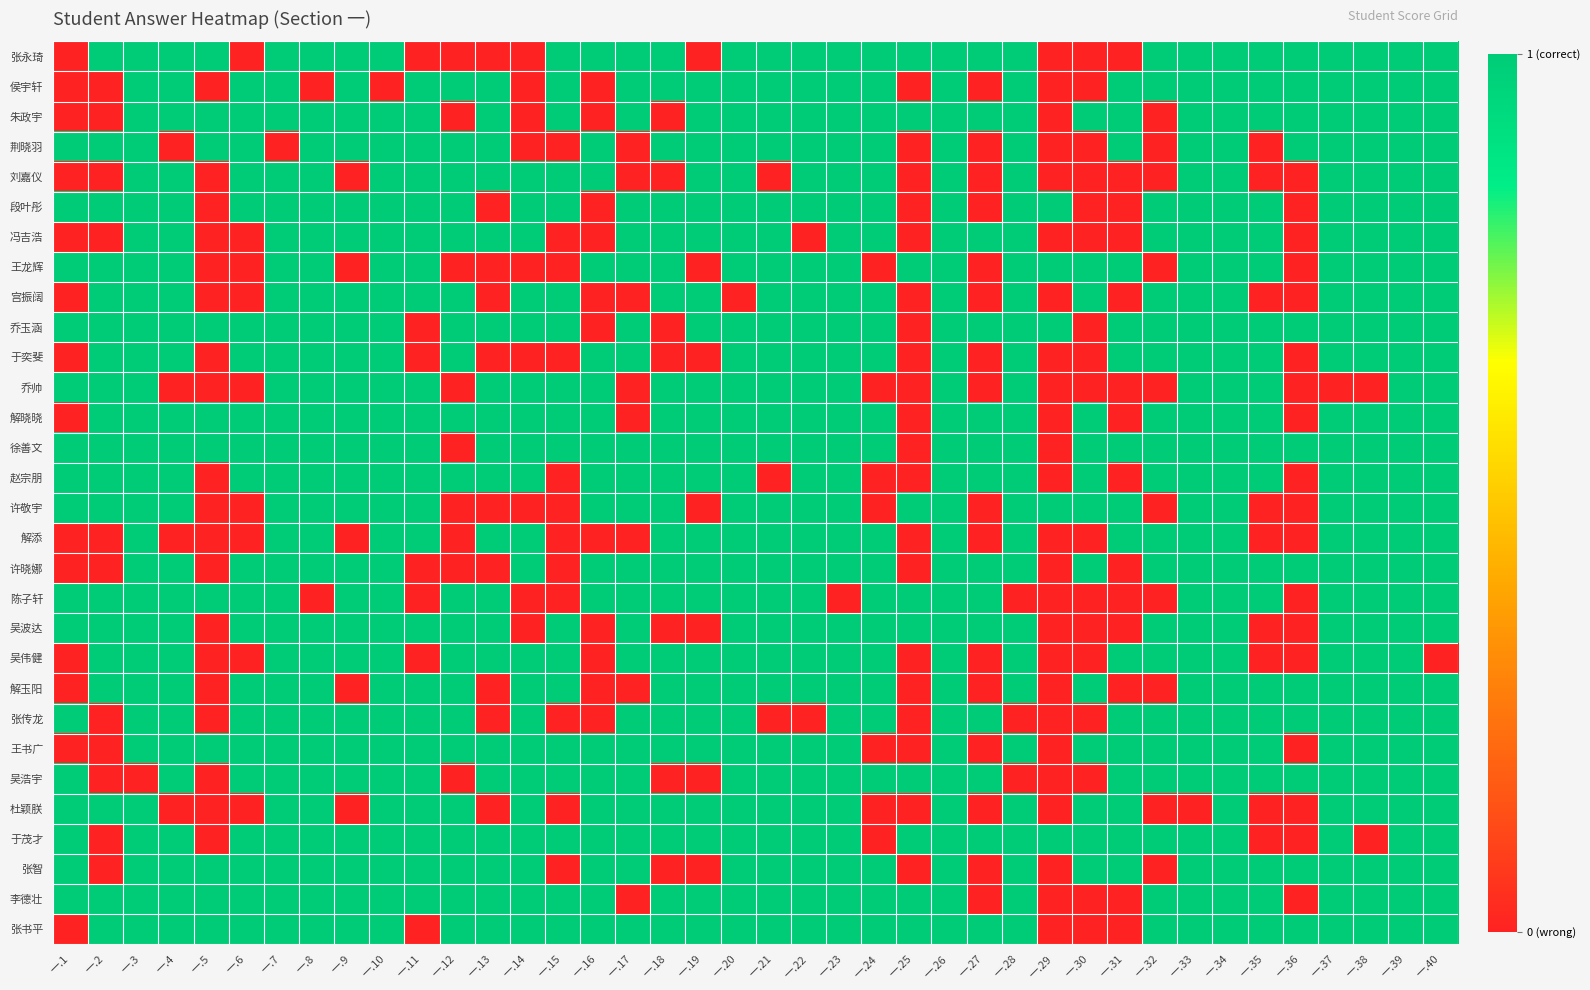

Rank the series by their maximum value, from highest to lowest.

张永琦, 侯宇轩, 朱政宇, 荆晓羽, 刘嘉仪, 段叶彤, 冯吉浩, 王龙辉, 宫振阔, 乔玉涵, 于奕斐, 乔帅, 解晓晓, 徐善文, 赵宗朋, 许敬宇, 解添, 许晓娜, 陈子轩, 吴波达, 吴伟健, 解玉阳, 张传龙, 王书广, 吴浩宇, 杜颖朕, 于茂才, 张智, 李德壮, 张书平